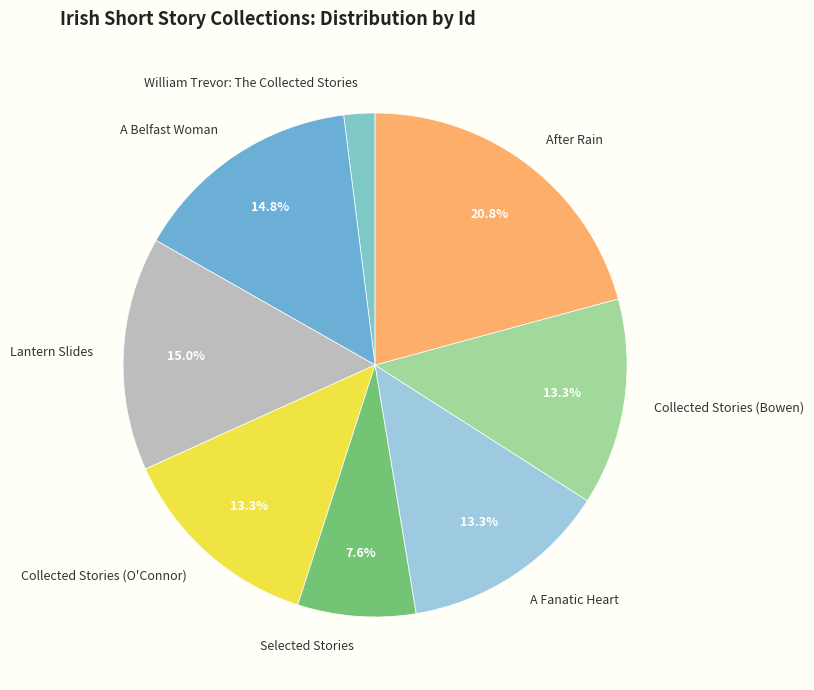

How many slices are in this pie chart?

8